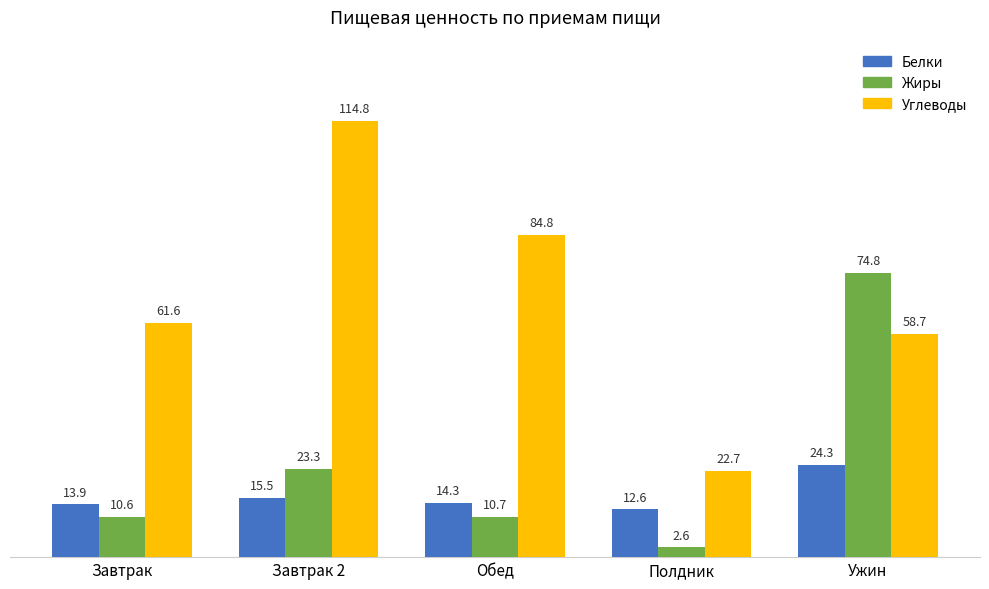

Where is Белки nearest to the value 18?

Завтрак 2